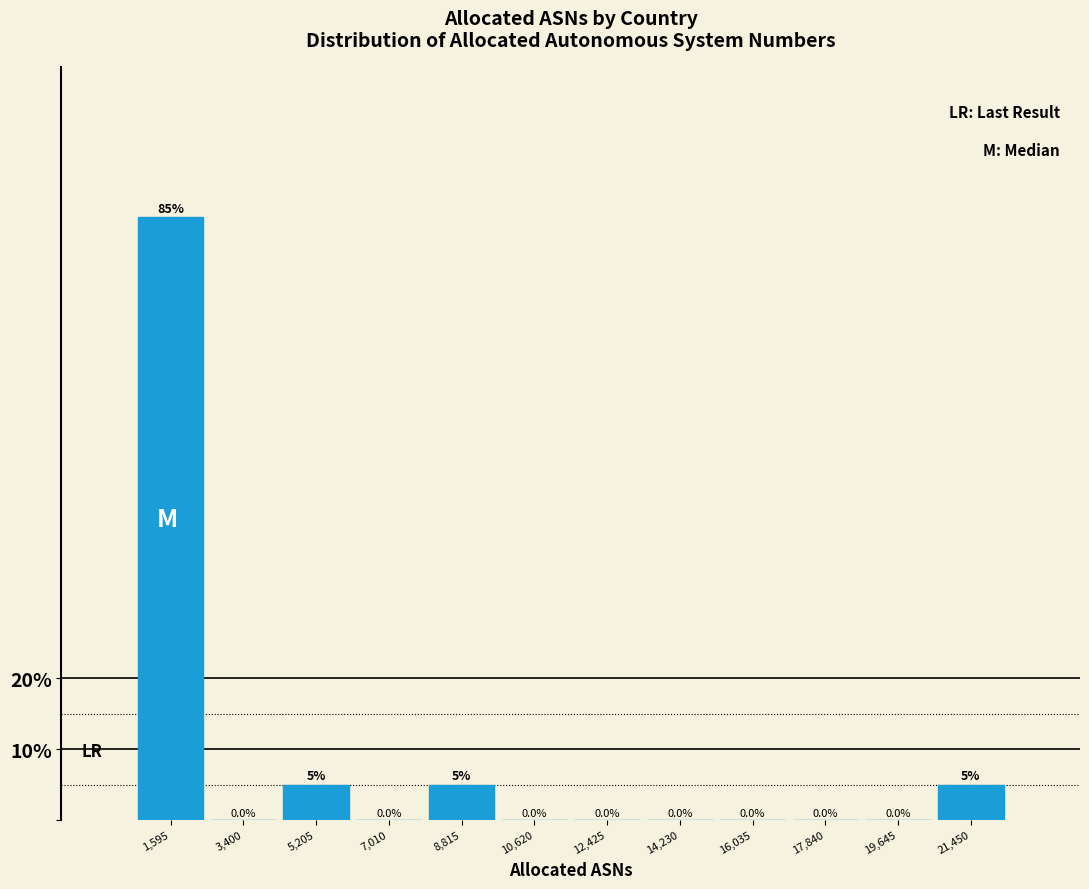

Reading left to right, list every bar in this chart as the range it spans on the x-axis followed by its height. The bar edges are not printed on the chart, so give them approximately, as read against the axis.

600 to 2400: 85.0
2400 to 4400: 0.0
4400 to 6200: 5.0
6200 to 8000: 0.0
8000 to 9800: 5.0
9800 to 11600: 0.0
11600 to 13400: 0.0
13400 to 15200: 0.0
15200 to 17000: 0.0
17000 to 18800: 0.0
18800 to 20600: 0.0
20600 to 22400: 5.0